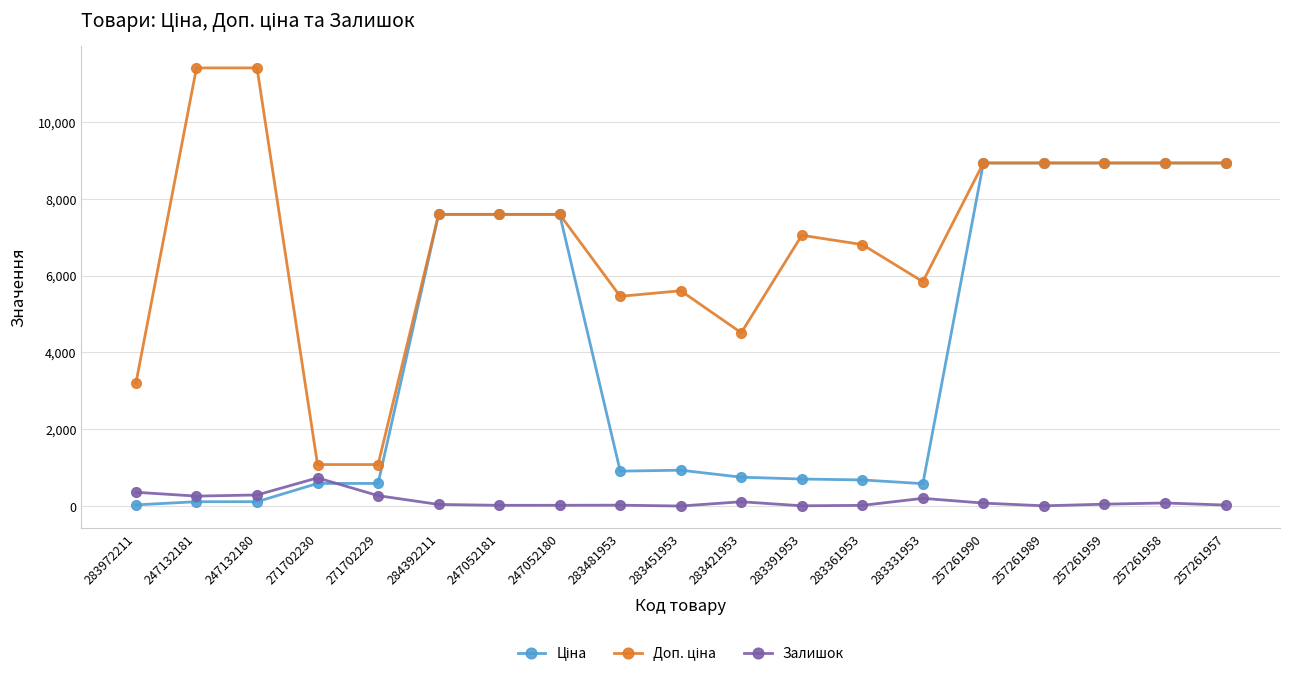

How many lines are shown in the chart?

3